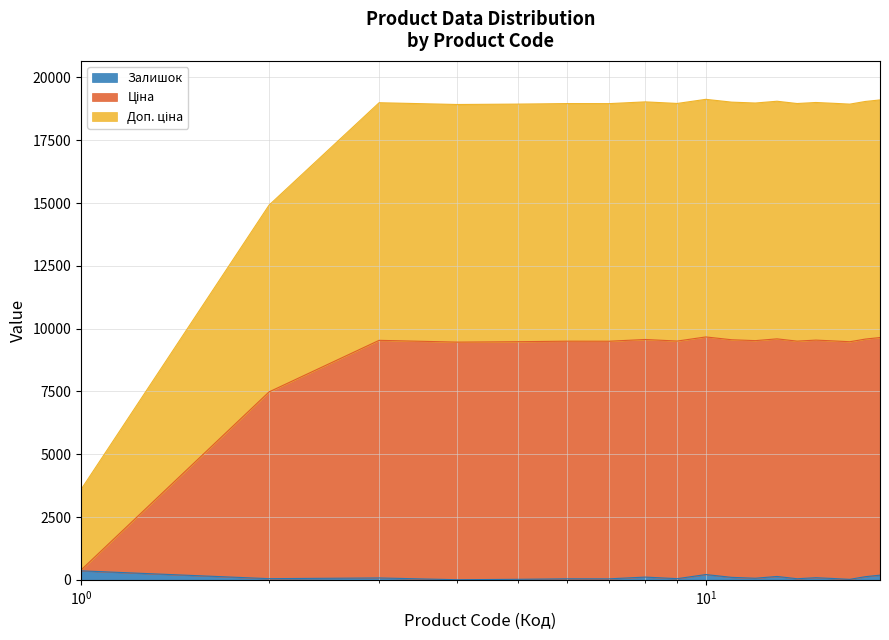

Is the value of Залишок at 257261946 greater than the value of Доп. ціна at 257261955?

No